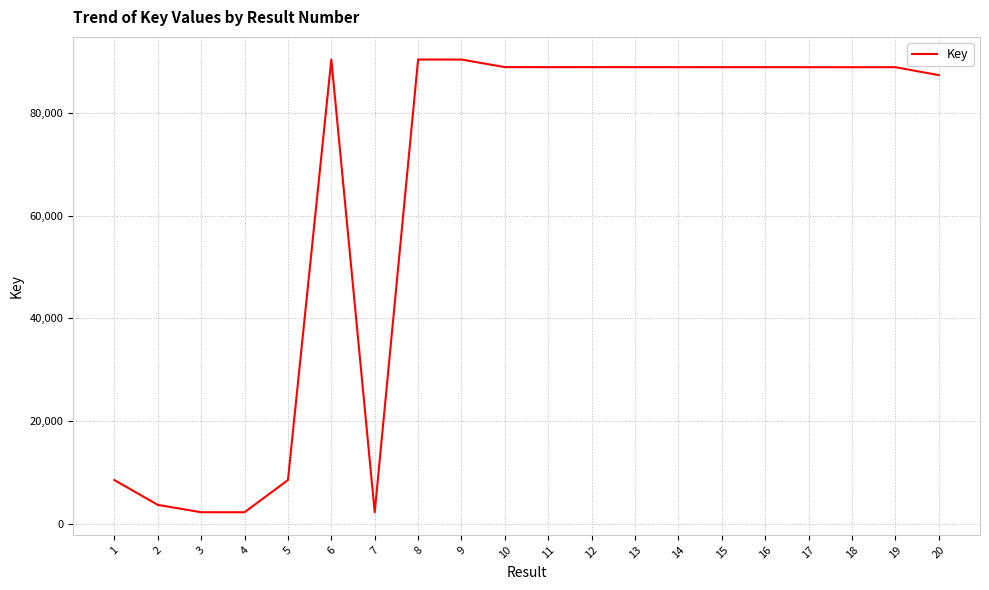

What is the minimum value shown in the chart?

2195